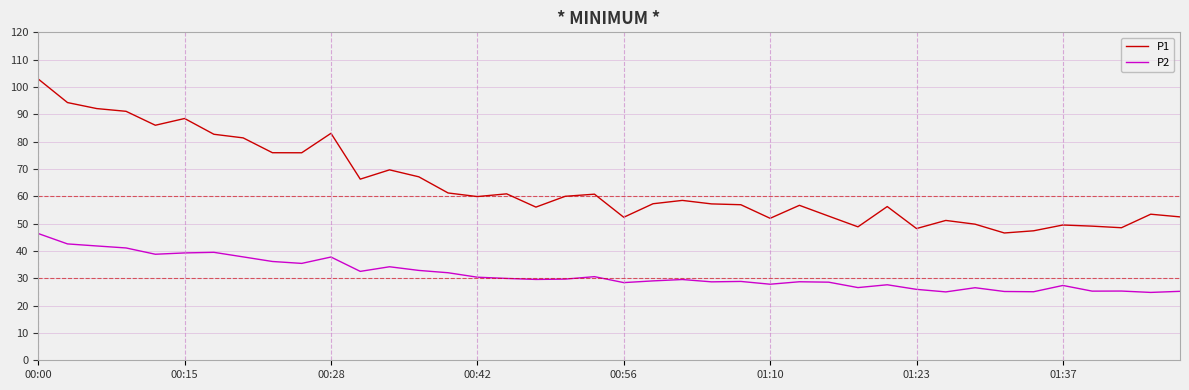

True or false: P1 and P2 intersect in this chart.

False